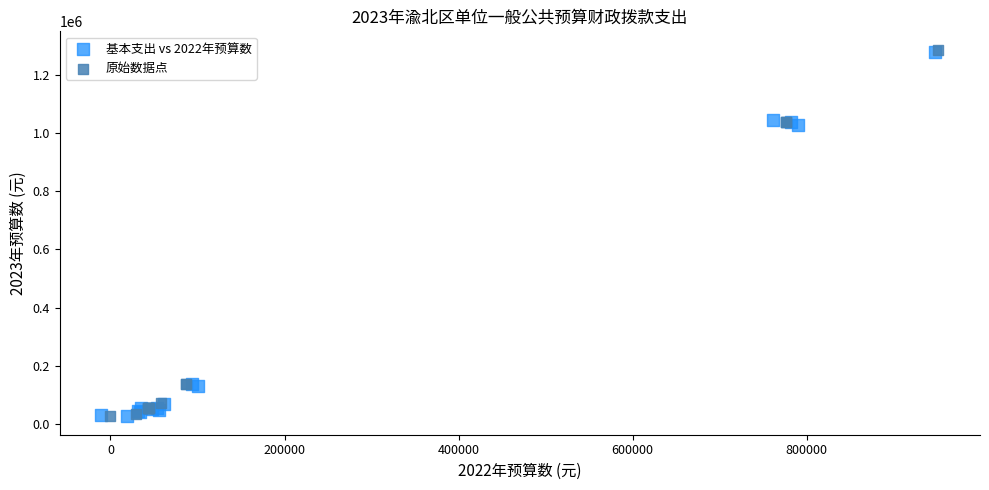

What are all the series names shown in the legend?

基本支出 vs 2022年预算数, 原始数据点